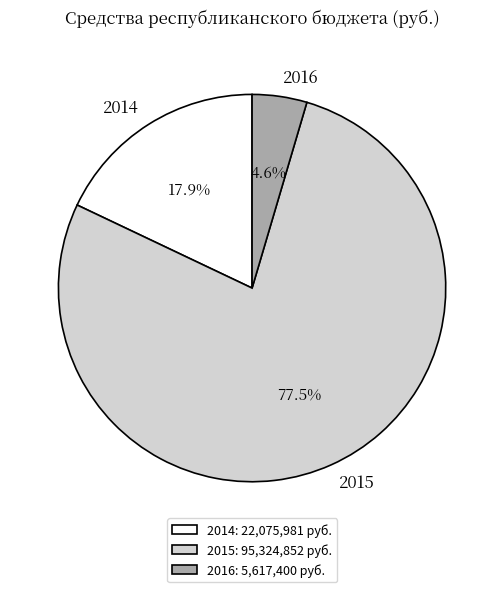

Which slice represents more than half of the pie?

2015